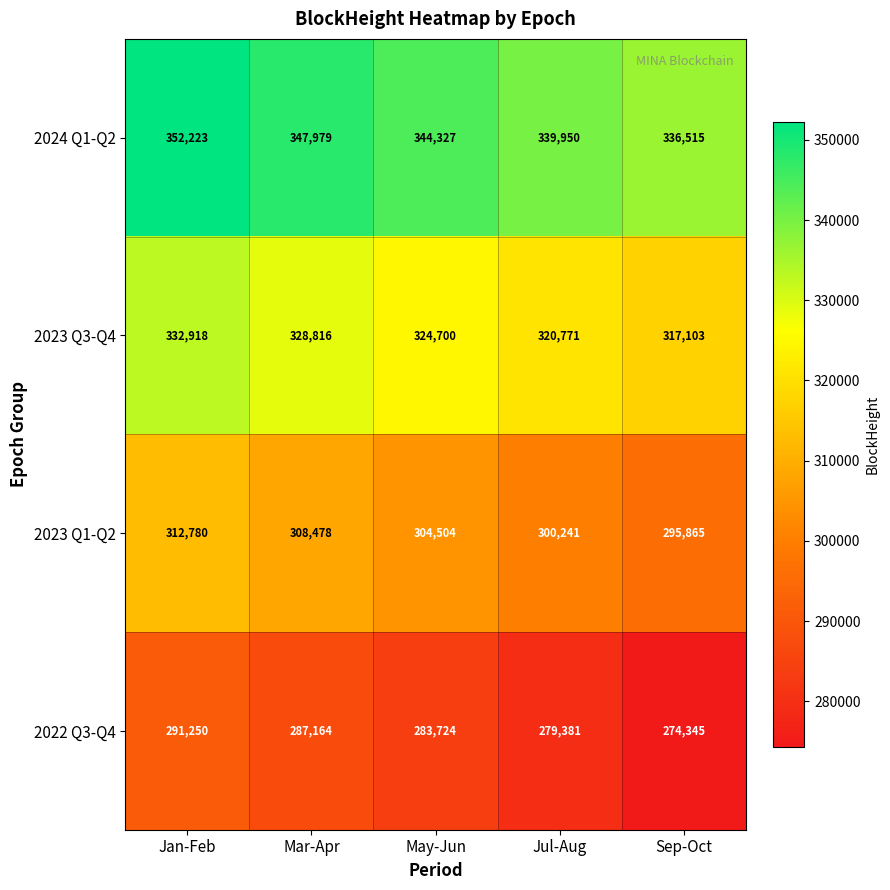

List the series in order of their peak value, lowest first.

2022 Q3-Q4, 2023 Q1-Q2, 2023 Q3-Q4, 2024 Q1-Q2